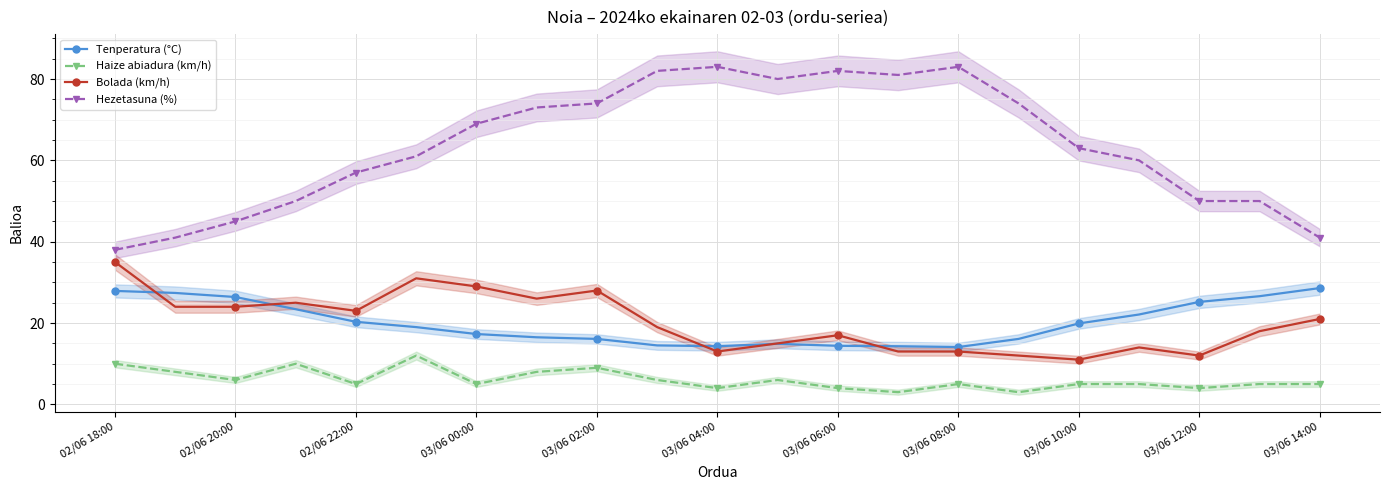

True or false: Haize abiadura (km/h) has more than 0 points higher than both neighbors.

True